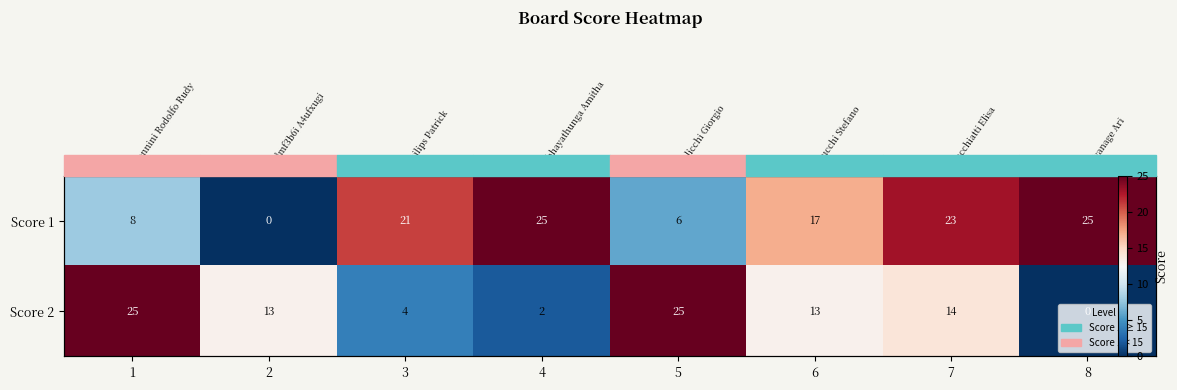

How many series are shown in this chart?

2